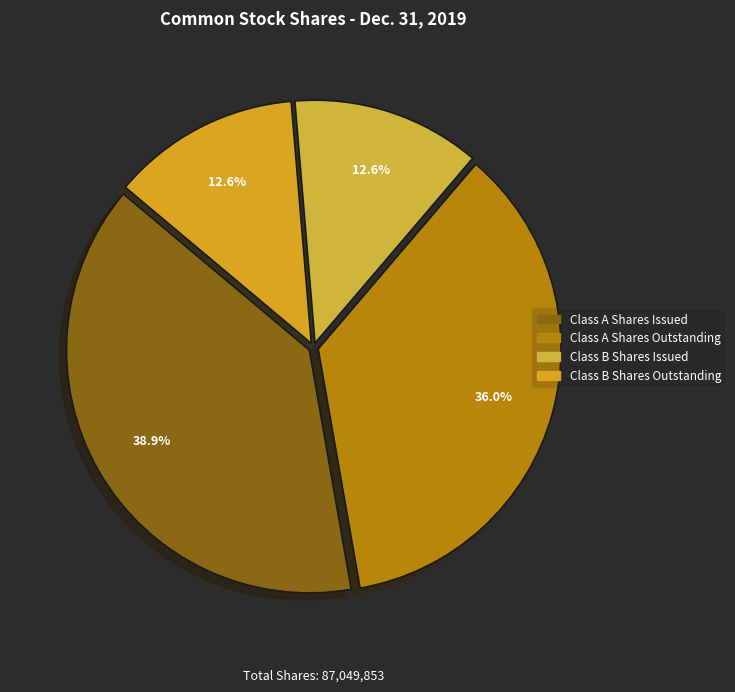

Rank the categories by value from lowest to highest.

Class B Shares Issued, Class B Shares Outstanding, Class A Shares Outstanding, Class A Shares Issued